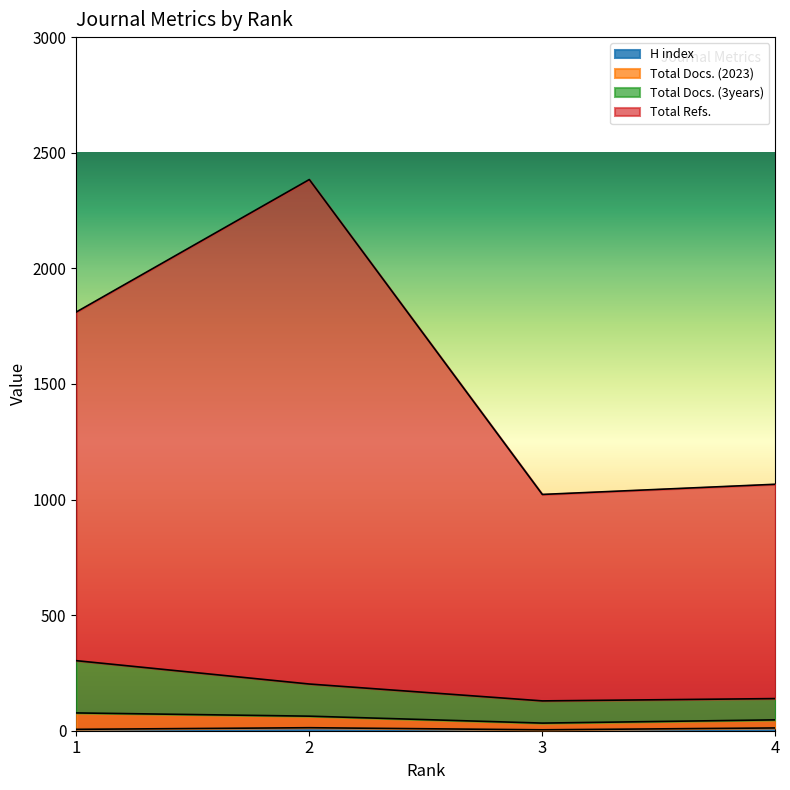

How many values in the Total Refs. series are below 1811?

2